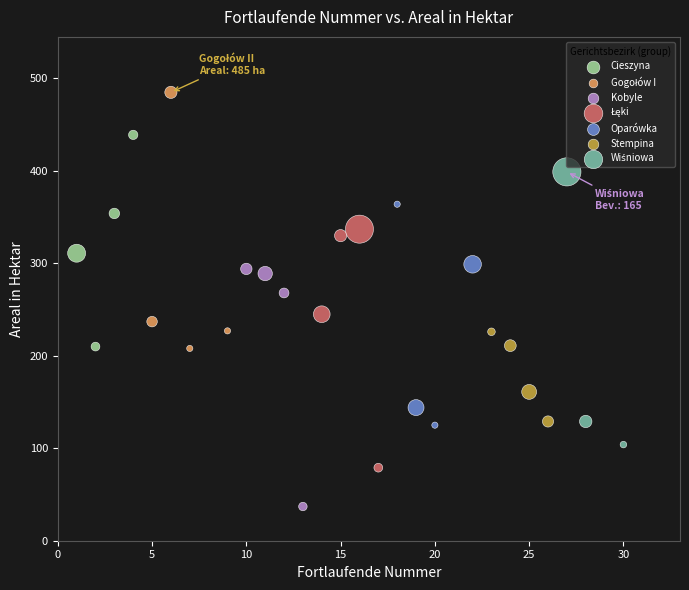

Which series reaches the minimum Y coordinate?

Kobyle